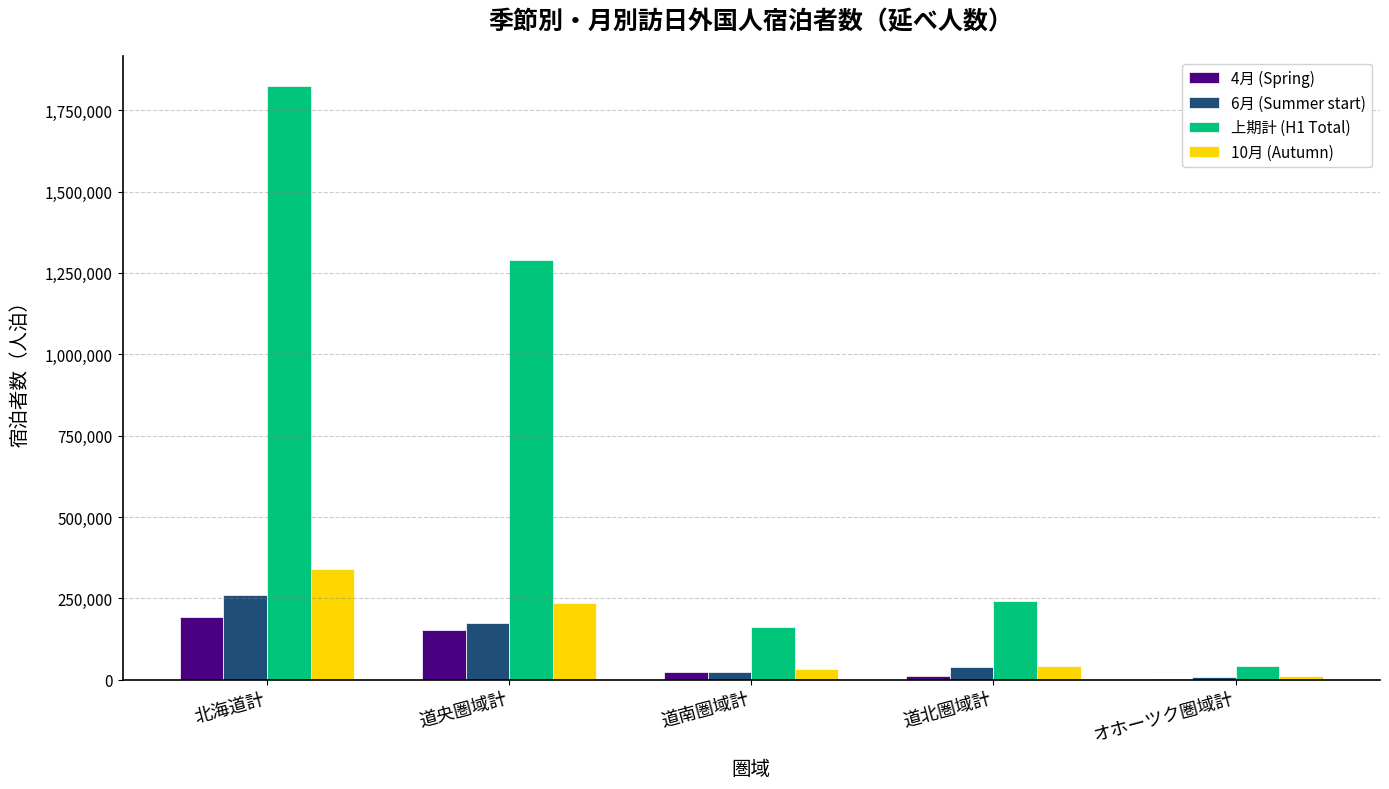

What is the difference between the 6月 (Summer start) values at 道北圏域計 and オホーツク圏域計?

32590